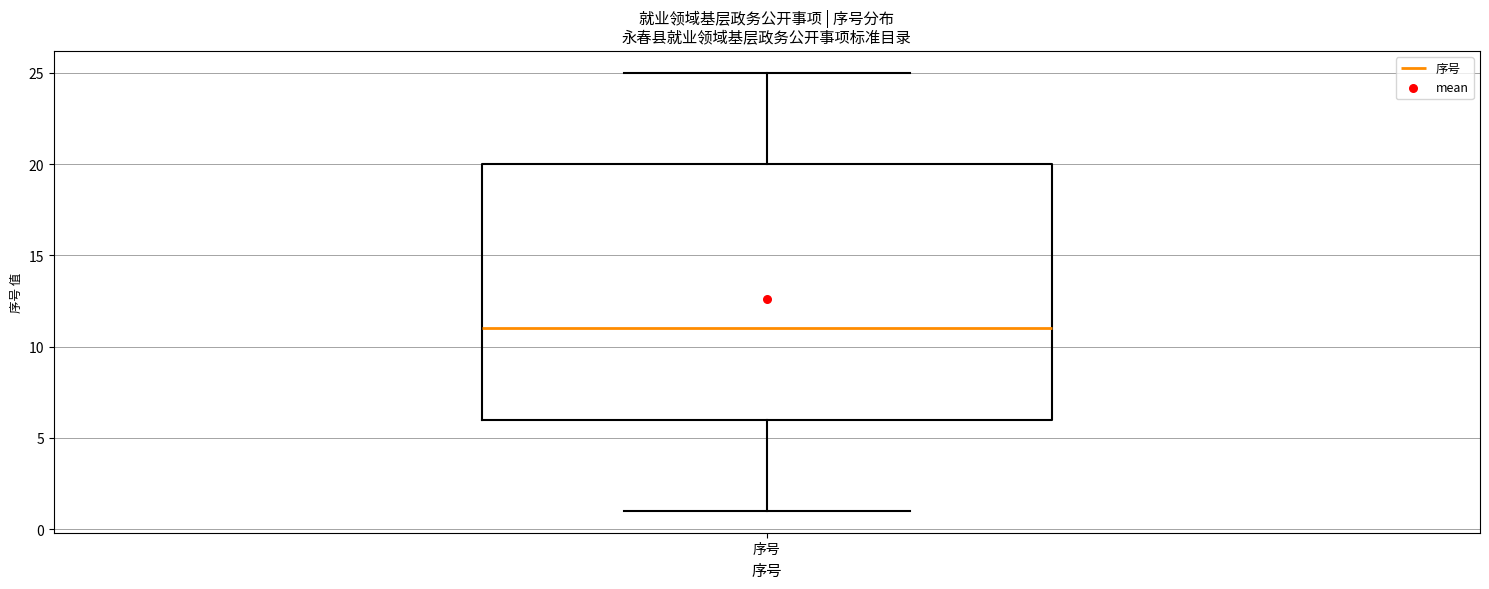

Transcribe this box plot: give where the median line is, the range the box spans, and where the two whiskers end, as read against the y-axis. The values are not printed on the chart, so give them approximately, as read against the axis.

median 11, box 6 to 20, whiskers 1 to 25